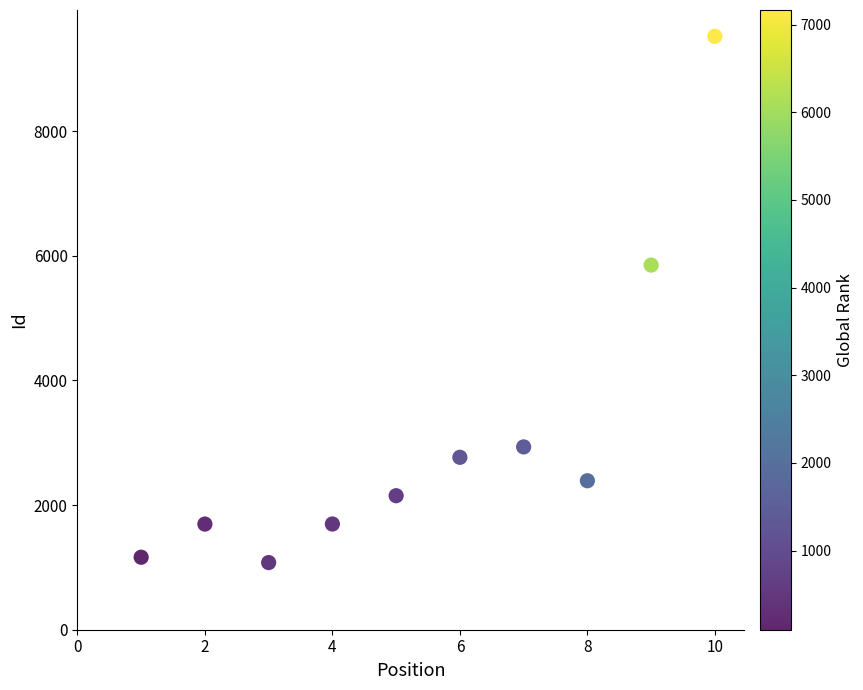

What is the average X value?

6